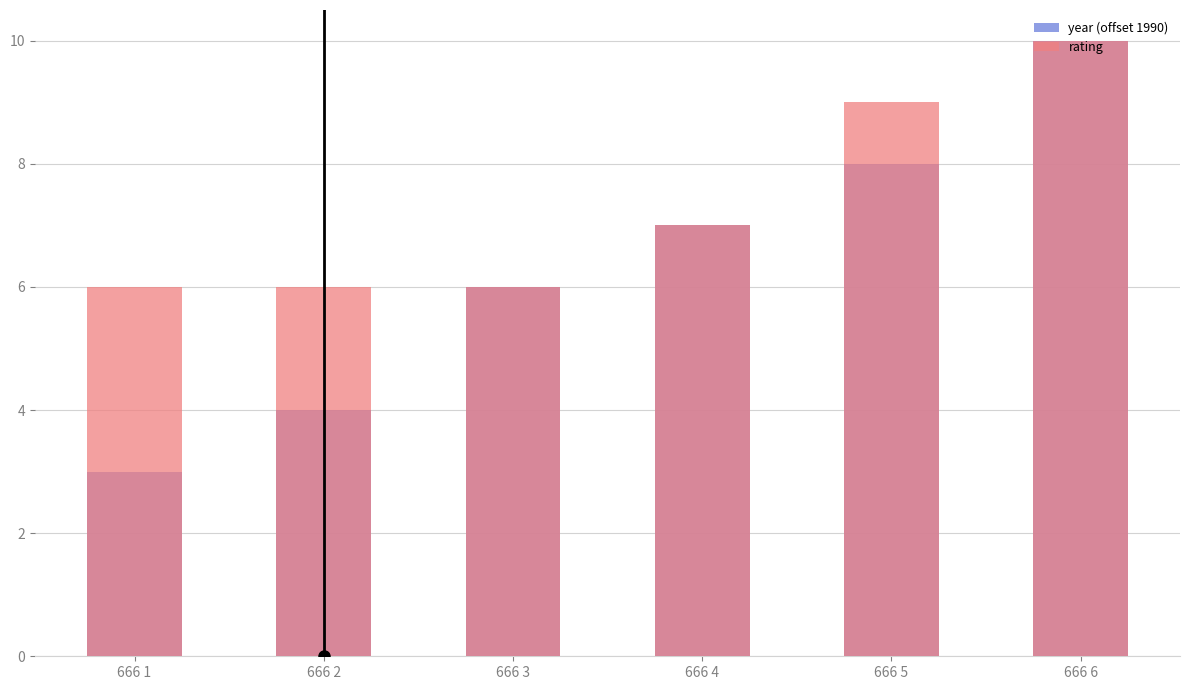

Rank the categories by rating value from lowest to highest.

666 1, 666 2, 666 3, 666 4, 666 5, 666 6